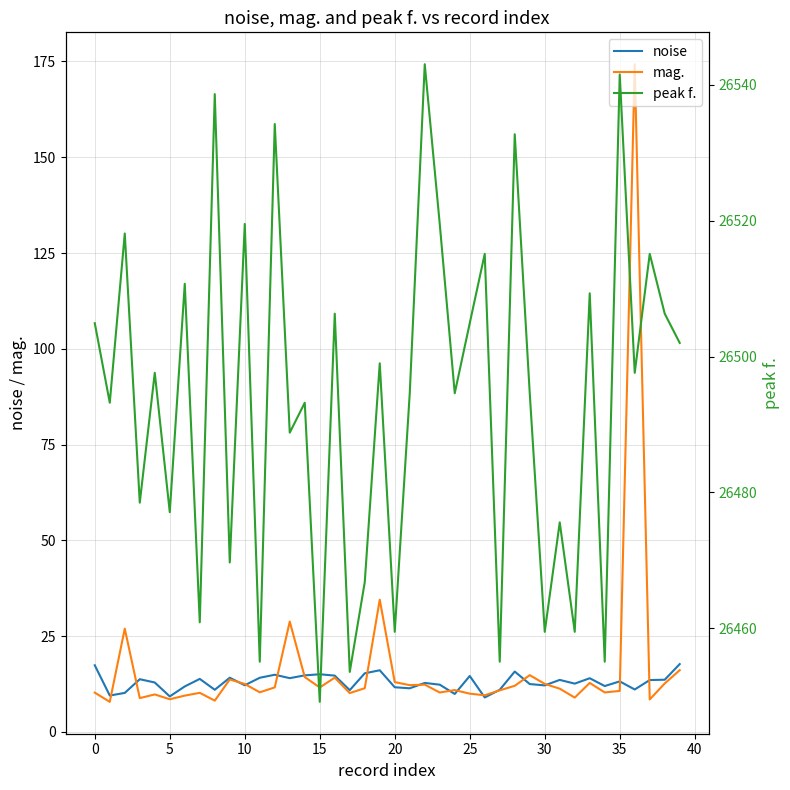

Is it true that mag. equals 8.9 at 32?

True